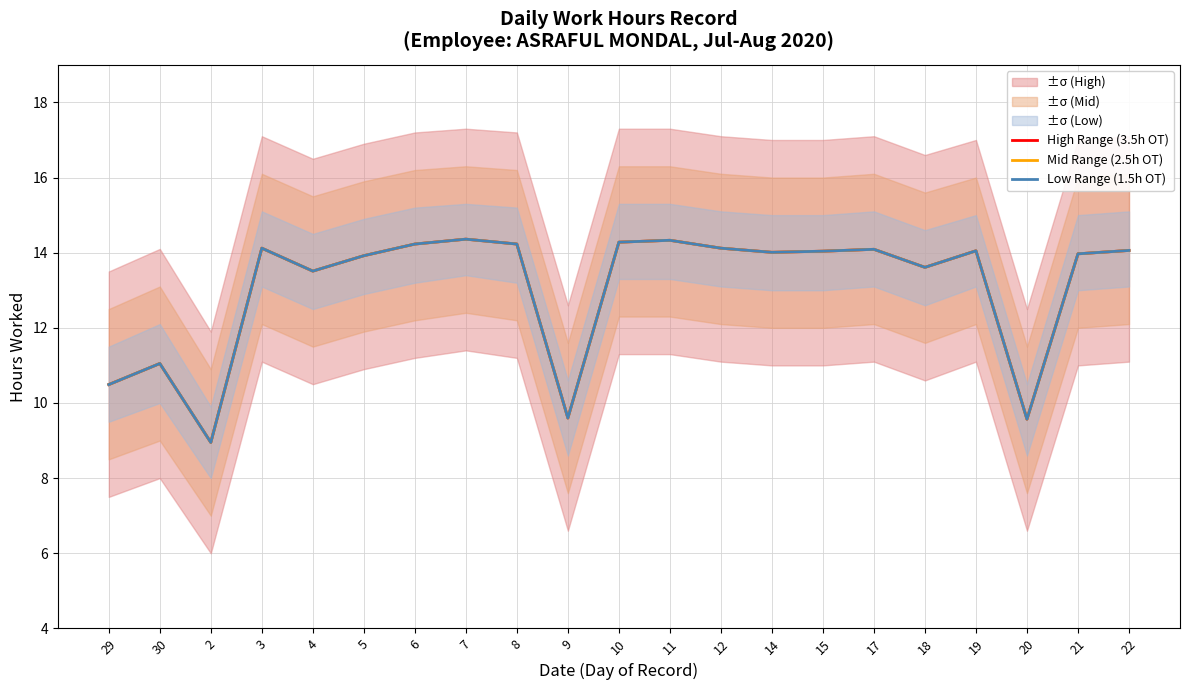

At which label does Low Range (1.5h OT) reach its minimum?

2